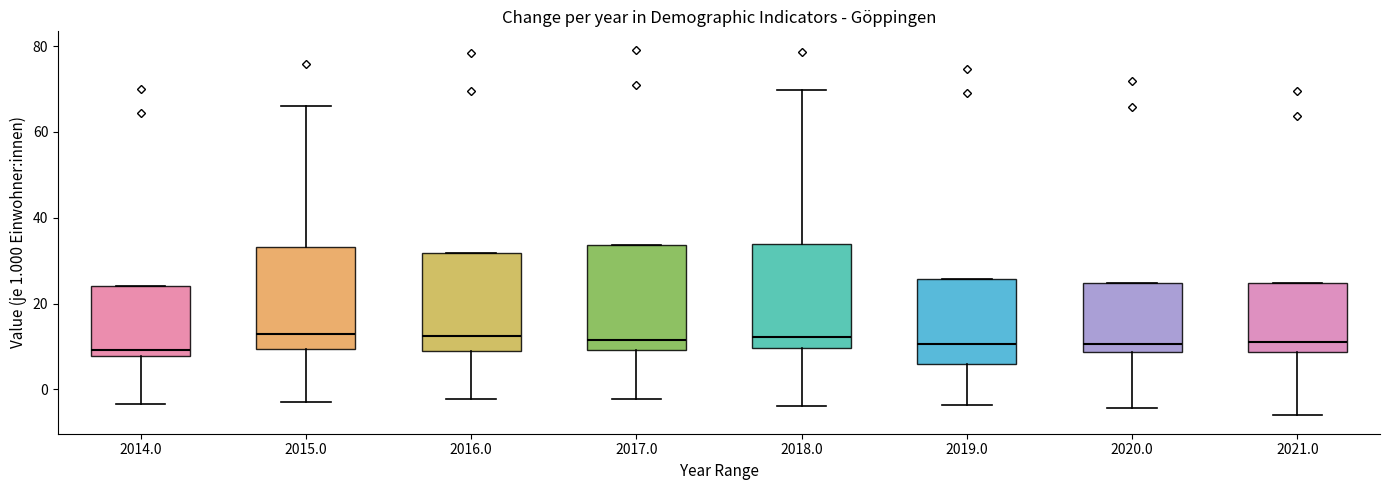

Reading left to right, read every box against the y-axis: the position of its median line, the range the box covers, and the ends of its whiskers. The values are not printed on the chart, so give them approximately, as read against the axis.

2014.0: median 10, box 8 to 24, whiskers -4 to 24
2015.0: median 12, box 10 to 34, whiskers -2 to 66
2016.0: median 12, box 8 to 32, whiskers -2 to 32
2017.0: median 12, box 10 to 34, whiskers -2 to 34
2018.0: median 12, box 10 to 34, whiskers -4 to 70
2019.0: median 10, box 6 to 26, whiskers -4 to 26
2020.0: median 10, box 8 to 24, whiskers -4 to 24
2021.0: median 12, box 8 to 24, whiskers -6 to 24